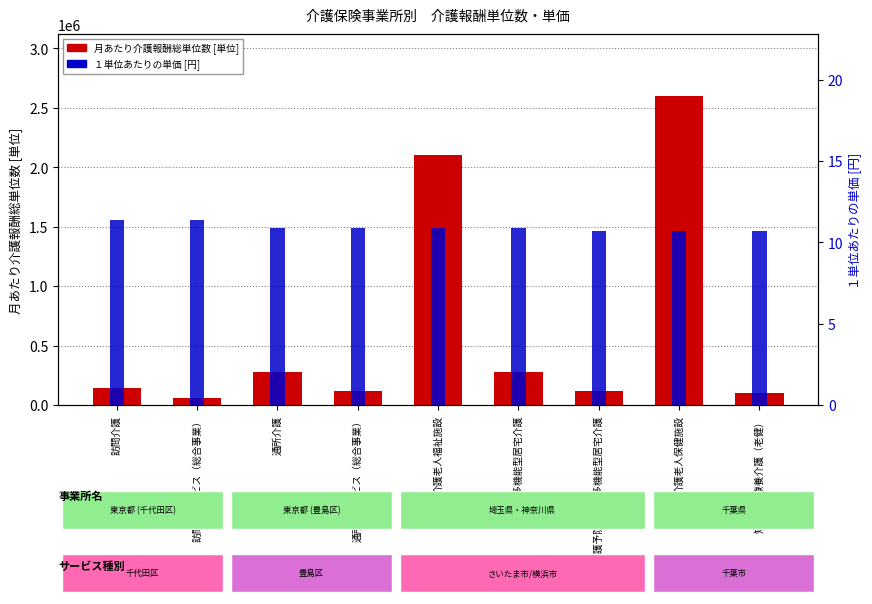

What is the difference between the maximum and second lowest values in the １単位あたりの単価 series?

0.7